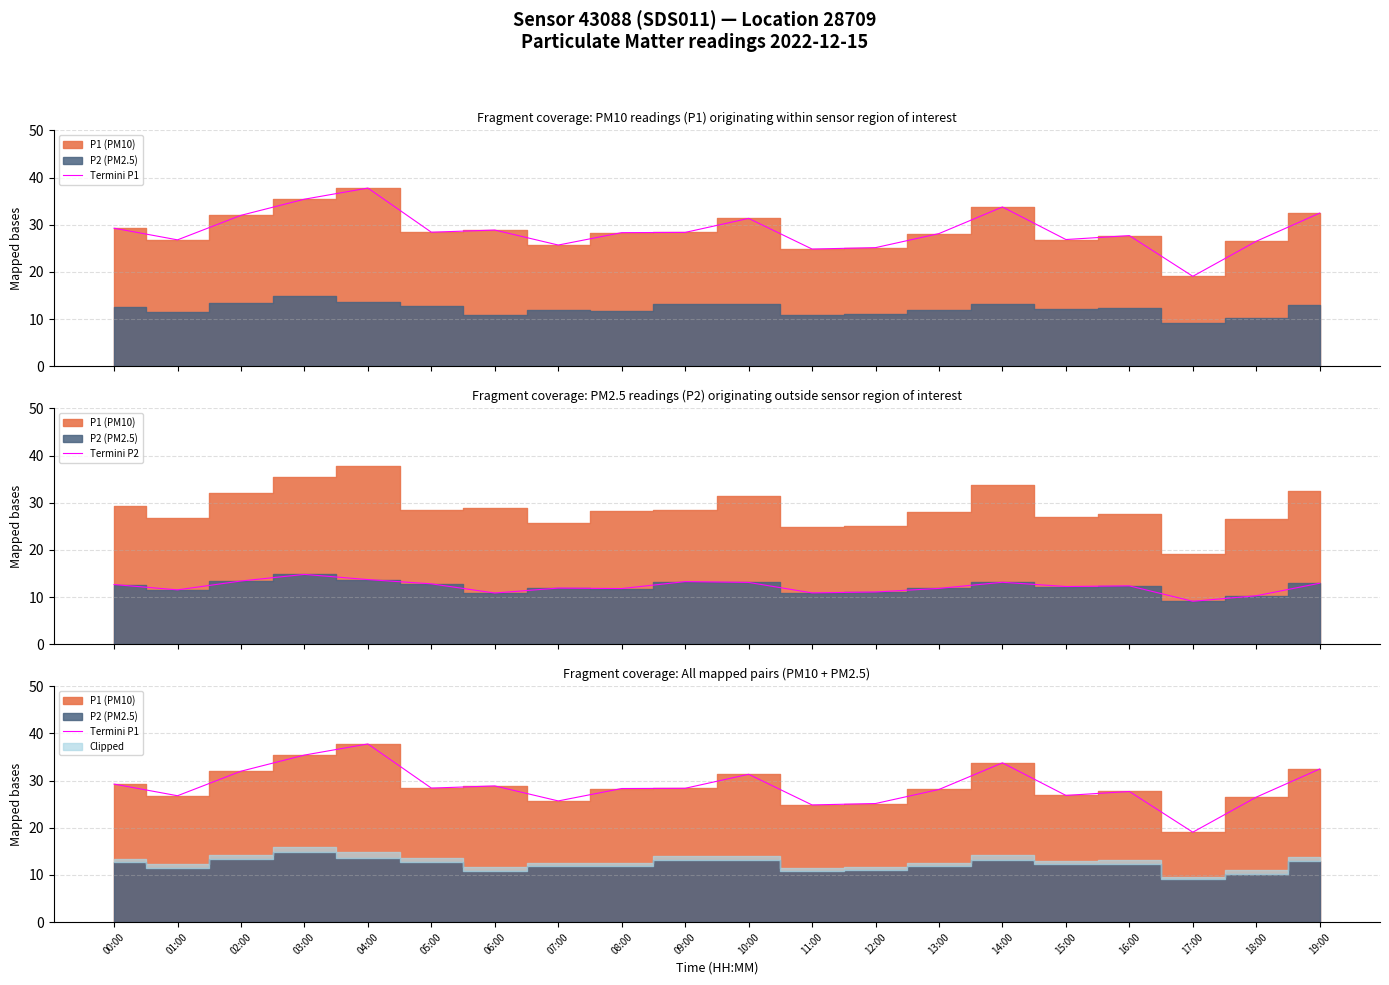

True or false: Termini P1 and Termini P2 intersect in this chart.

False